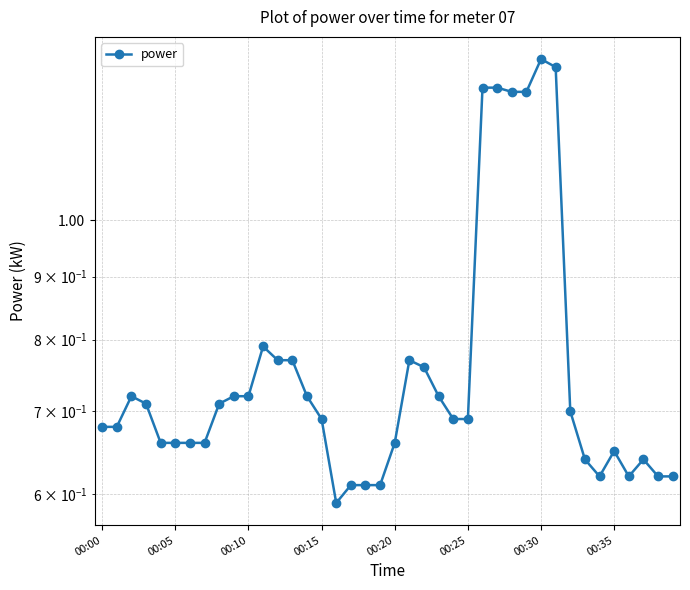

Does the chart have visible grid lines?

Yes